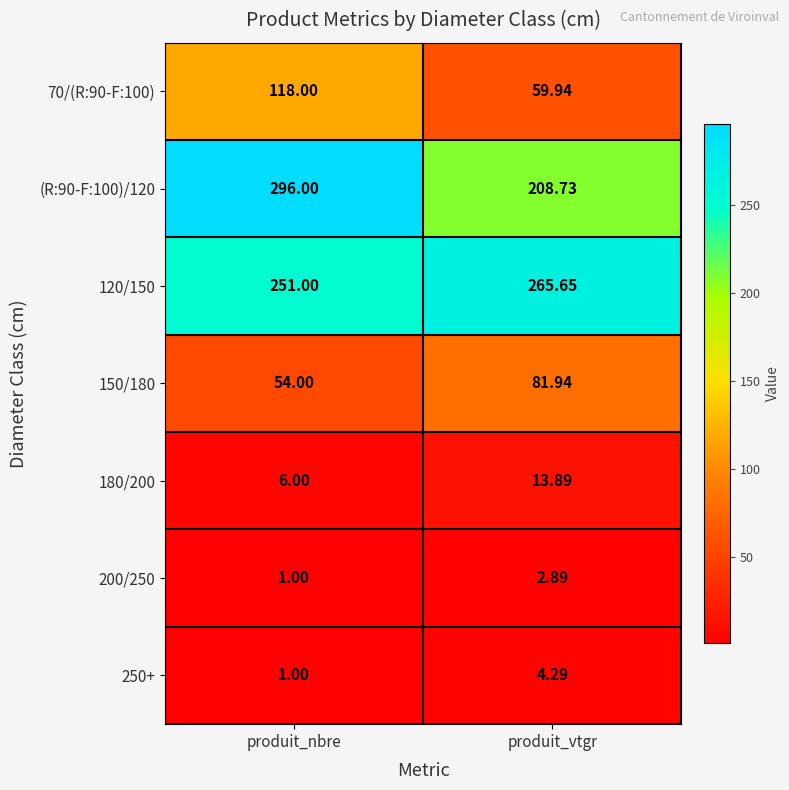

Count the number of categories in the chart.

2